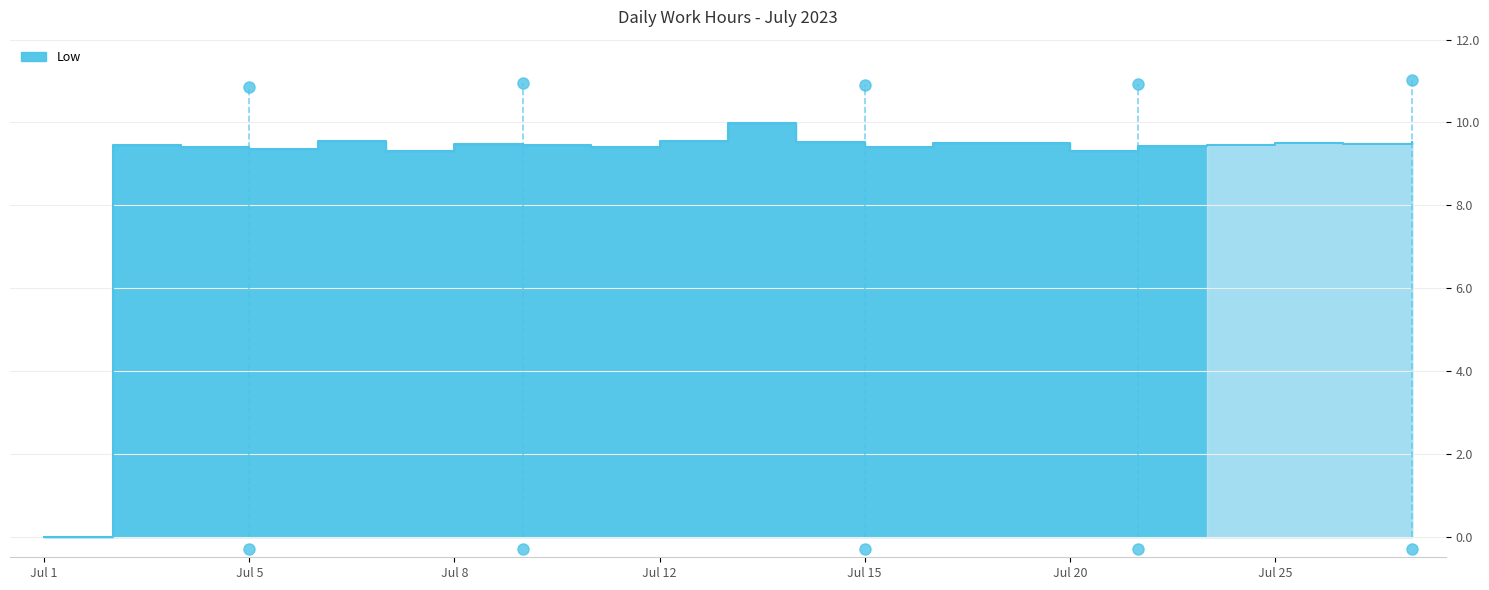

How many data points are less than 9?

1